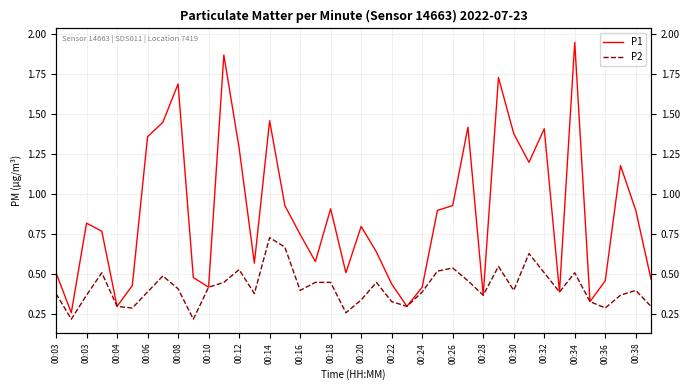

Rank the series by their maximum value, from highest to lowest.

P1, P2